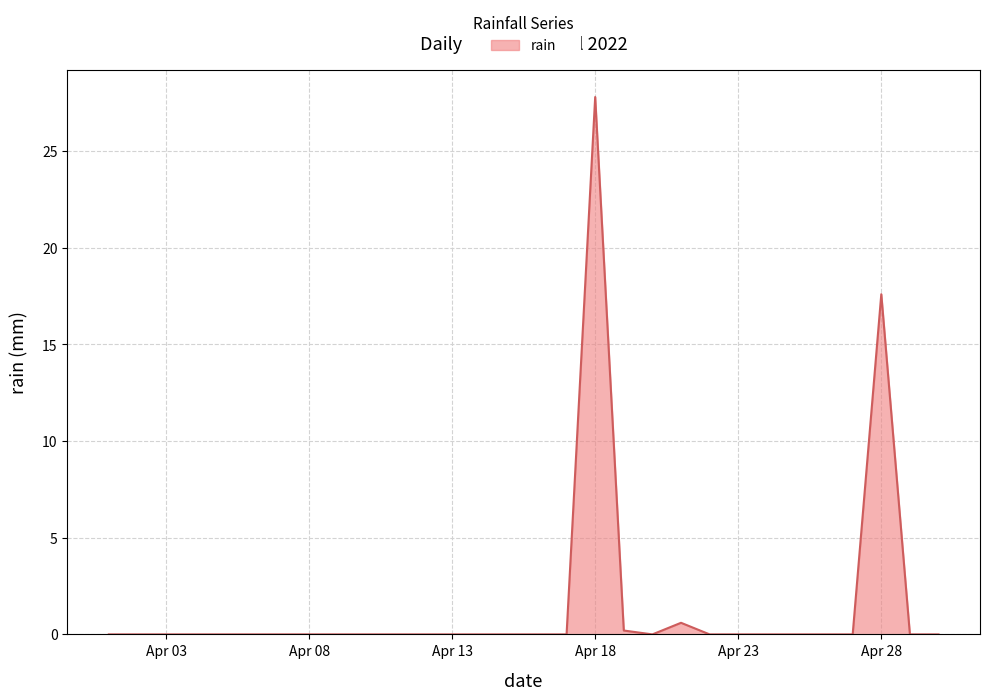

What is the difference between the maximum and minimum values?

27.8